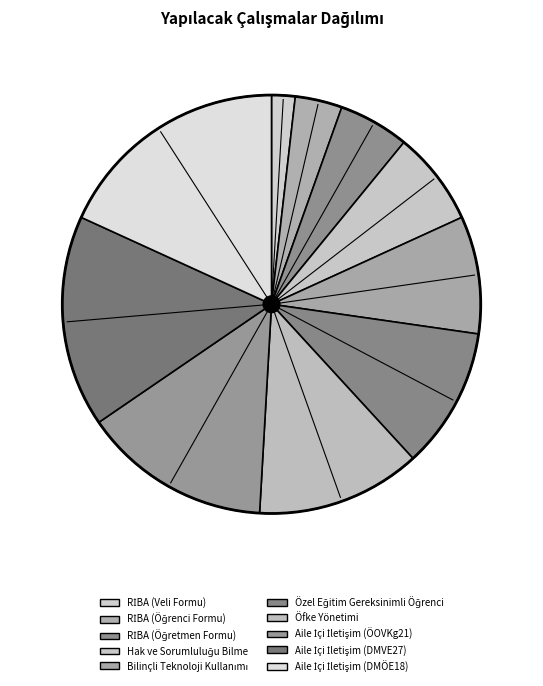

Count the number of slices in the pie.

10